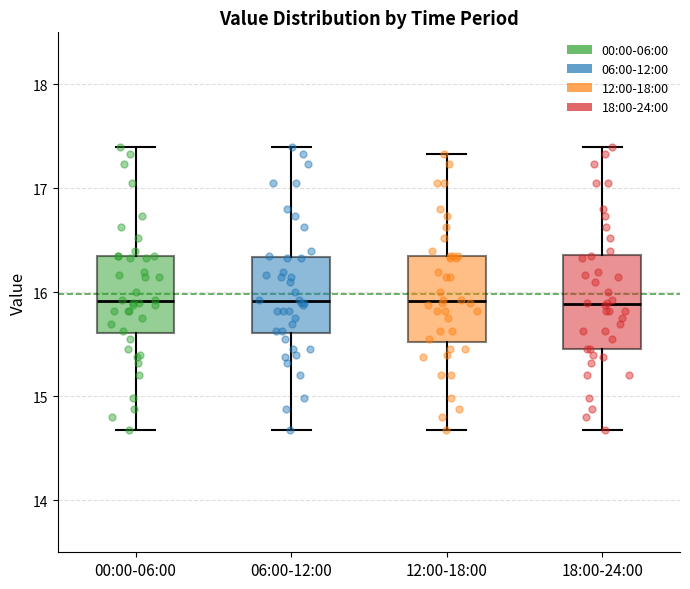

Reading left to right, read every box against the y-axis: the position of its median line, the range the box covers, and the ends of its whiskers. The values are not printed on the chart, so give them approximately, as read against the axis.

00:00-06:00: median 15.9, box 15.6 to 16.4, whiskers 14.7 to 17.4
06:00-12:00: median 15.9, box 15.6 to 16.3, whiskers 14.7 to 17.4
12:00-18:00: median 15.9, box 15.5 to 16.4, whiskers 14.7 to 17.3
18:00-24:00: median 15.9, box 15.5 to 16.4, whiskers 14.7 to 17.4